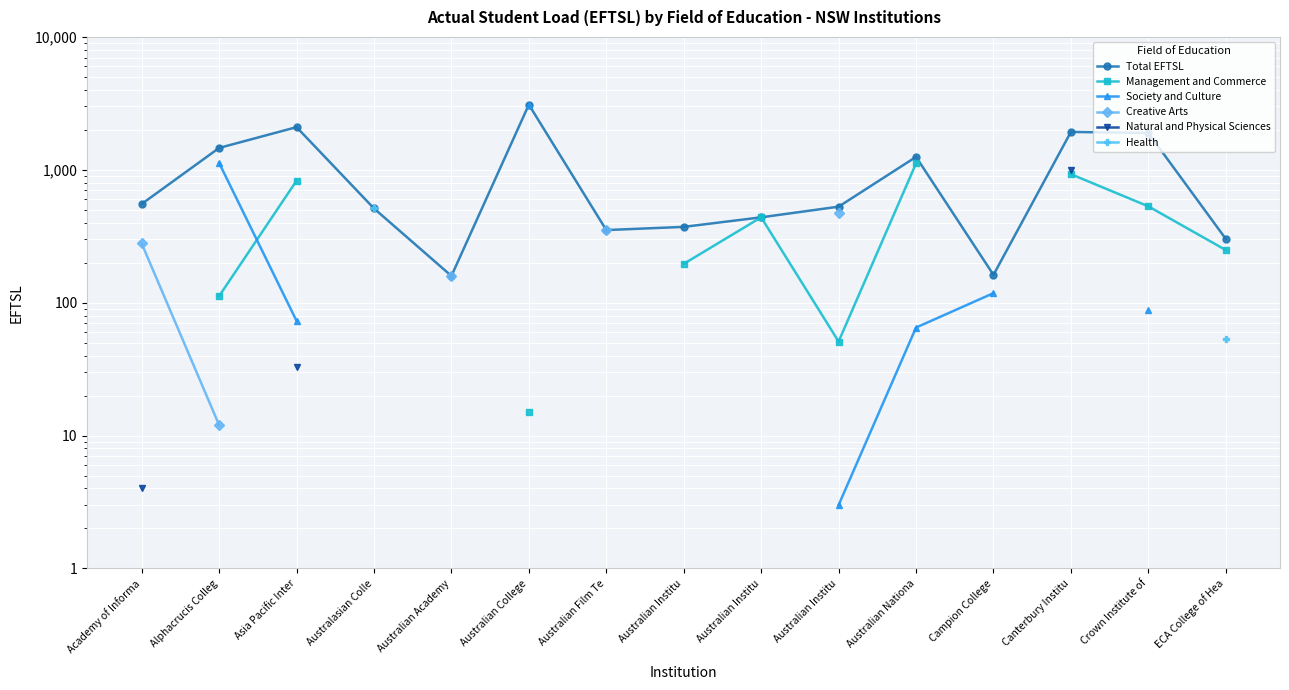

What are all the series names shown in the legend?

Total EFTSL, Management and Commerce, Society and Culture, Creative Arts, Natural and Physical Sciences, Health